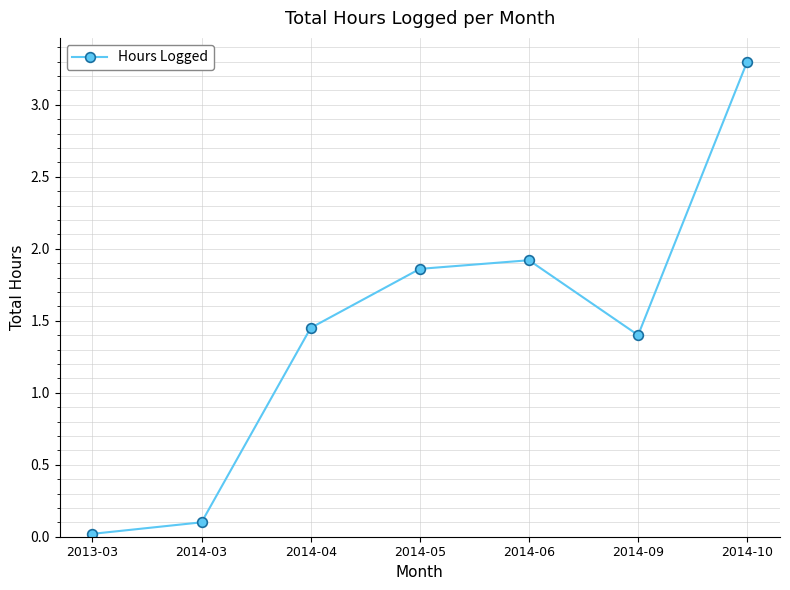

Where is the first local maximum?

2014-06